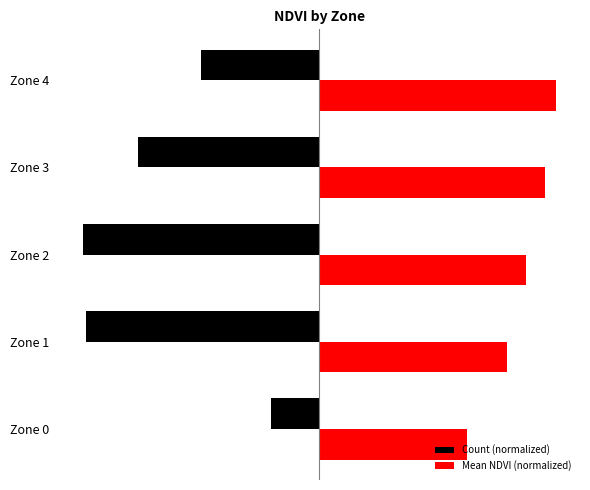

Which category has the highest value across all series?

Zone 4